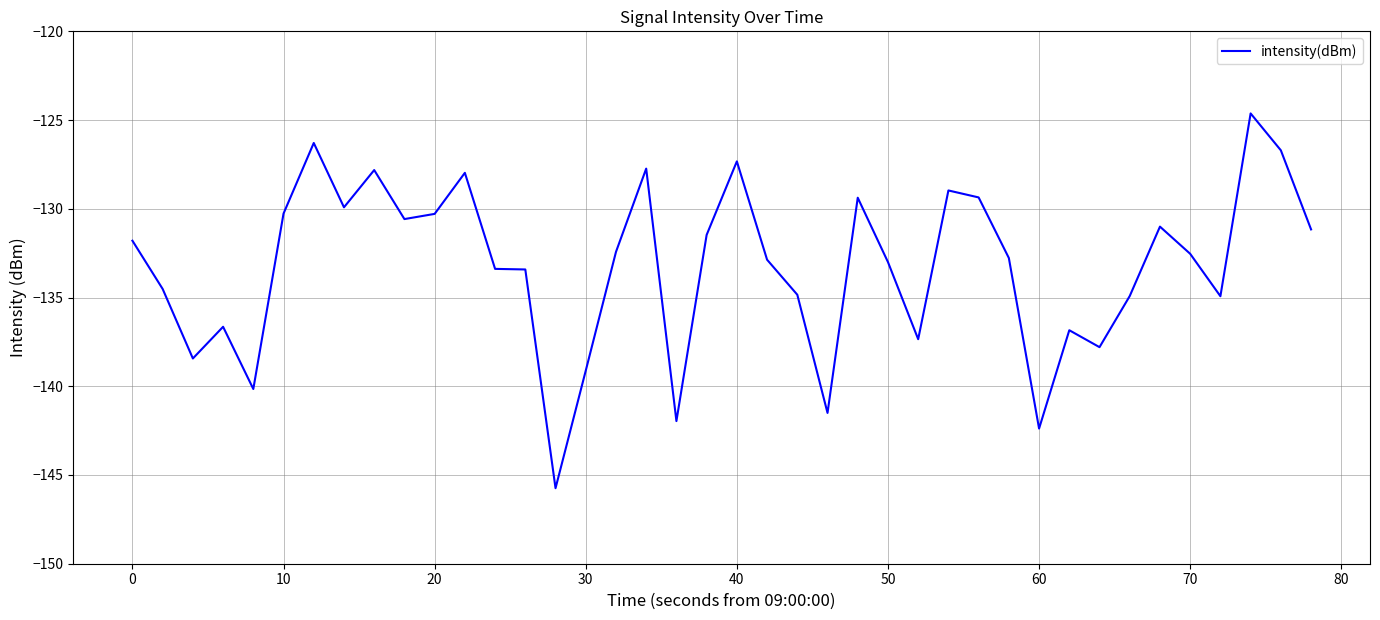

What is the difference between the maximum and minimum values?

21.1